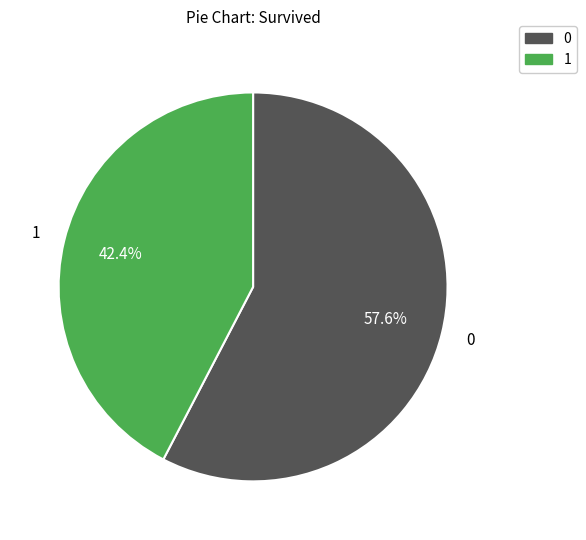

How many slices are in this pie chart?

2